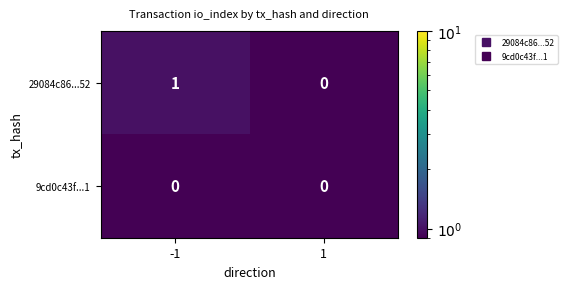

Which series has the largest total across all categories?

29084c86...52